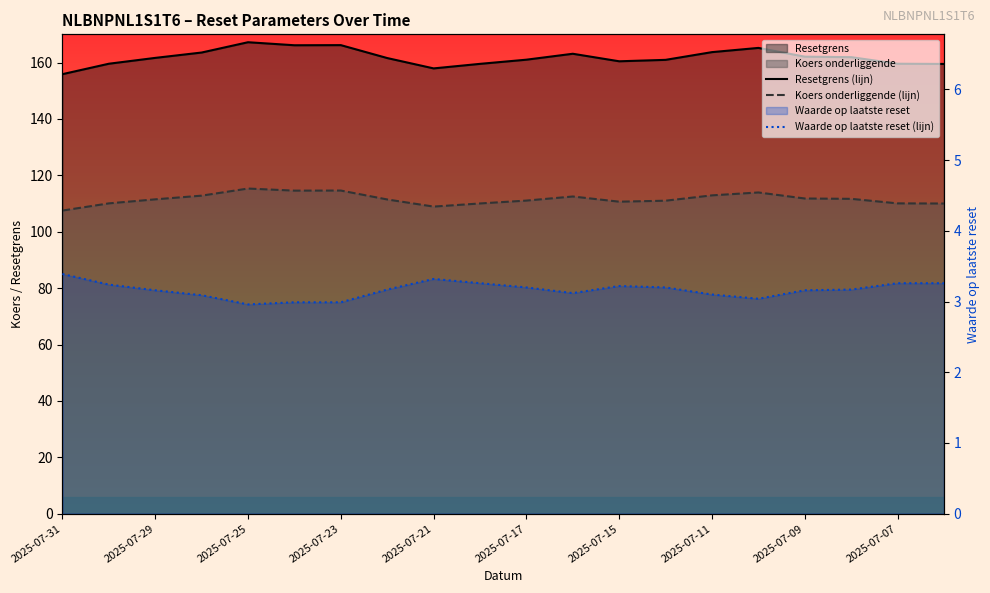

How many data points in Resetgrens are above 161?

12